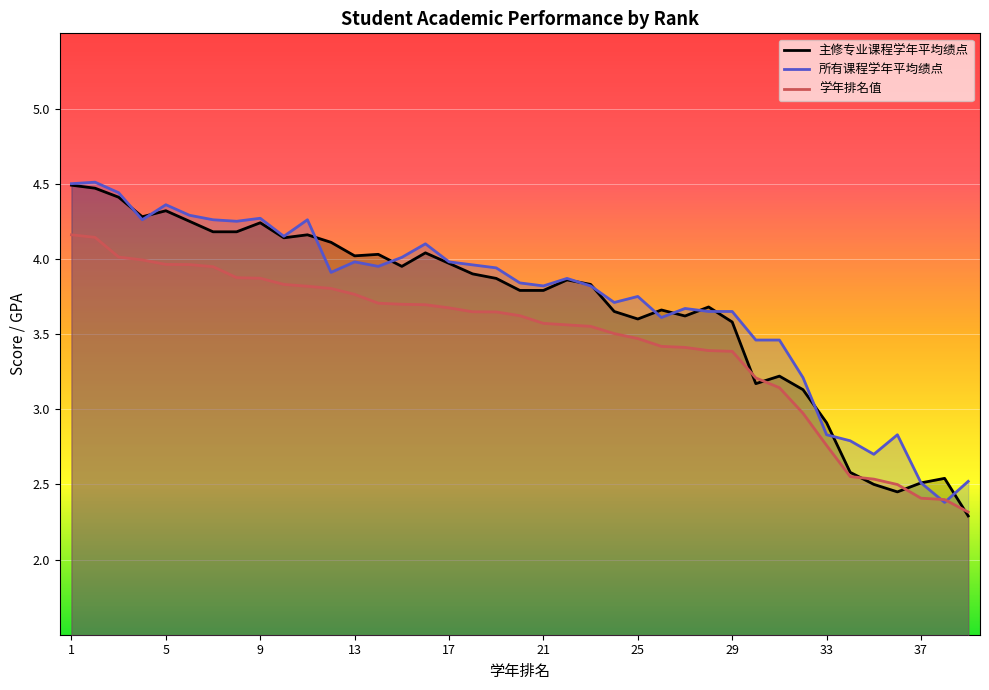

What is the lowest value of the 主修专业课程学年平均绩点 series?

2.3